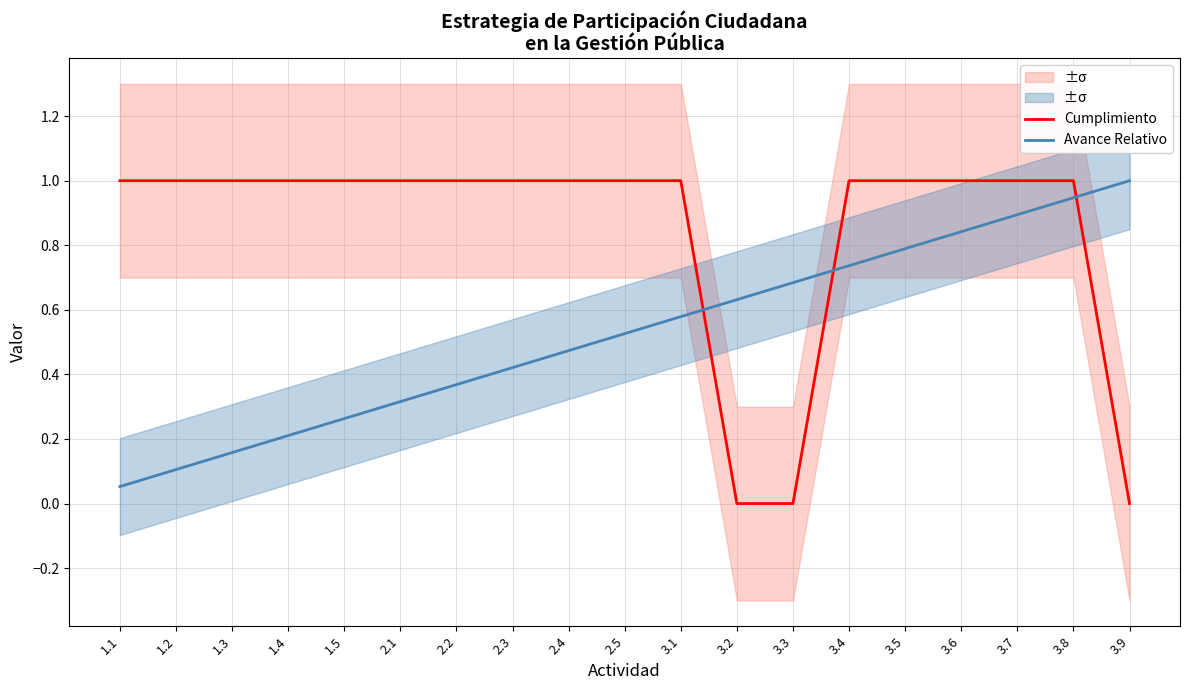

What is the sum of all Avance Relativo values?

10.0